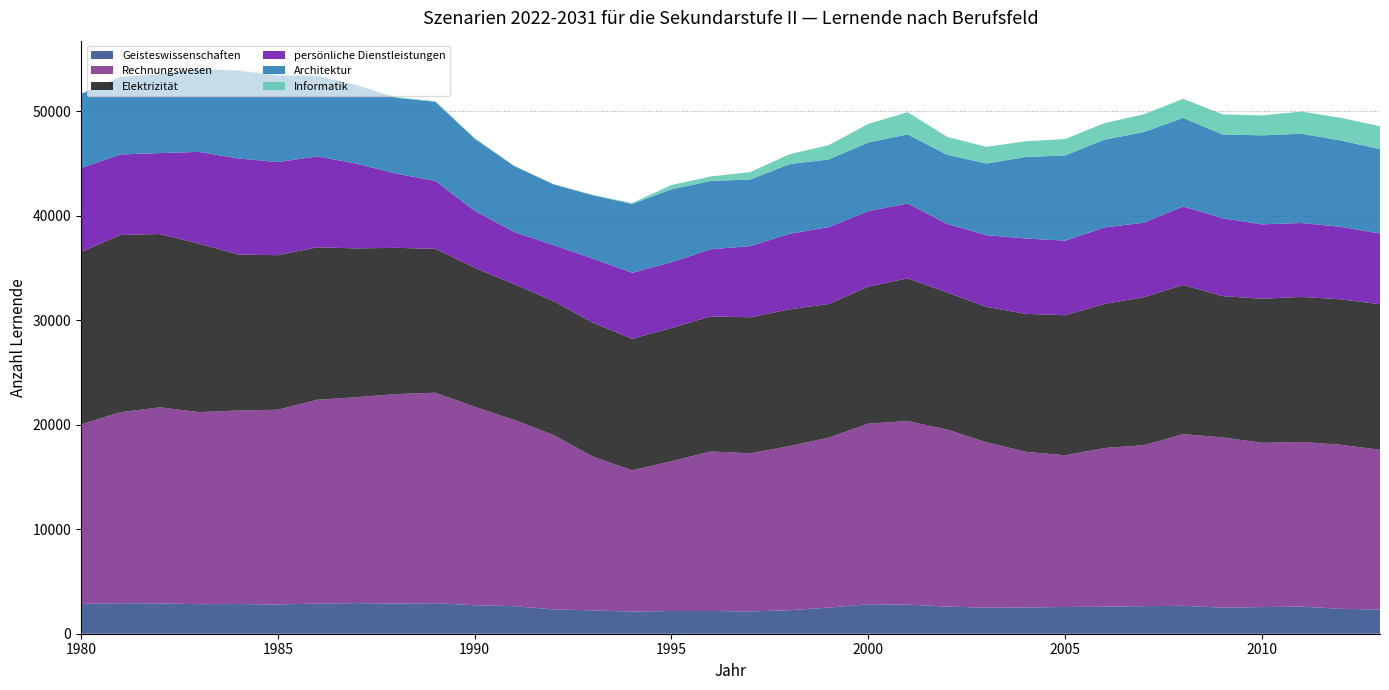

Reading left to right, transcribe all the data shown in this chart.

Geisteswissenschaften: 1980=2852	1981=2922	1982=2901	1983=2830	1984=2840	1985=2799	1986=2888	1987=2931	1988=2883	1989=2926	1990=2727	1991=2634	1992=2331	1993=2237	1994=2122	1995=2171	1996=2176	1997=2128	1998=2255	1999=2505	2000=2822	2001=2785	2002=2600	2003=2490	2004=2511	2005=2558	2006=2591	2007=2640	2008=2669	2009=2497	2010=2549	2011=2602	2012=2384	2013=2316
Rechnungswesen: 1980=17182	1981=18276	1982=18764	1983=18379	1984=18519	1985=18637	1986=19498	1987=19708	1988=20047	1989=20138	1990=18996	1991=17828	1992=16698	1993=14714	1994=13522	1995=14335	1996=15267	1997=15140	1998=15703	1999=16265	2000=17282	2001=17569	2002=16938	2003=15832	2004=14900	2005=14524	2006=15181	2007=15402	2008=16431	2009=16292	2010=15721	2011=15749	2012=15705	2013=15287
Elektrizität: 1980=16499	1981=16964	1982=16586	1983=16121	1984=14928	1985=14790	1986=14594	1987=14237	1988=13999	1989=13769	1990=13302	1991=13005	1992=12812	1993=12821	1994=12580	1995=12751	1996=12927	1997=13016	1998=13085	1999=12793	2000=13109	2001=13657	2002=13124	2003=12963	2004=13202	2005=13399	2006=13787	2007=14169	2008=14275	2009=13522	2010=13786	2011=13882	2012=13914	2013=13933
persönliche Dienstleistungen: 1980=8029	1981=7701	1982=7747	1983=8781	1984=9192	1985=8910	1986=8699	1987=8106	1988=7110	1989=6493	1990=5446	1991=4983	1992=5353	1993=6132	1994=6314	1995=6288	1996=6430	1997=6807	1998=7227	1999=7352	2000=7225	2001=7162	2002=6561	2003=6857	2004=7210	2005=7134	2006=7322	2007=7126	2008=7513	2009=7445	2010=7121	2011=7075	2012=6937	2013=6761
Architektur: 1980=7107	1981=7417	1982=7560	1983=7941	1984=8406	1985=8264	1986=7717	1987=7512	1988=7250	1989=7581	1990=6905	1991=6315	1992=5816	1993=6060	1994=6585	1995=6989	1996=6528	1997=6380	1998=6662	1999=6476	2000=6574	2001=6606	2002=6620	2003=6853	2004=7798	2005=8149	2006=8403	2007=8673	2008=8474	2009=8021	2010=8518	2011=8540	2012=8271	2013=8073
Informatik: 1980=0	1981=0	1982=0	1983=0	1984=54	1985=81	1986=56	1987=51	1988=63	1989=60	1990=55	1991=24	1992=16	1993=41	1994=90	1995=408	1996=433	1997=703	1998=953	1999=1374	2000=1779	2001=2128	2002=1711	2003=1598	2004=1509	2005=1575	2006=1584	2007=1697	2008=1827	2009=1927	2010=1902	2011=2127	2012=2161	2013=2193